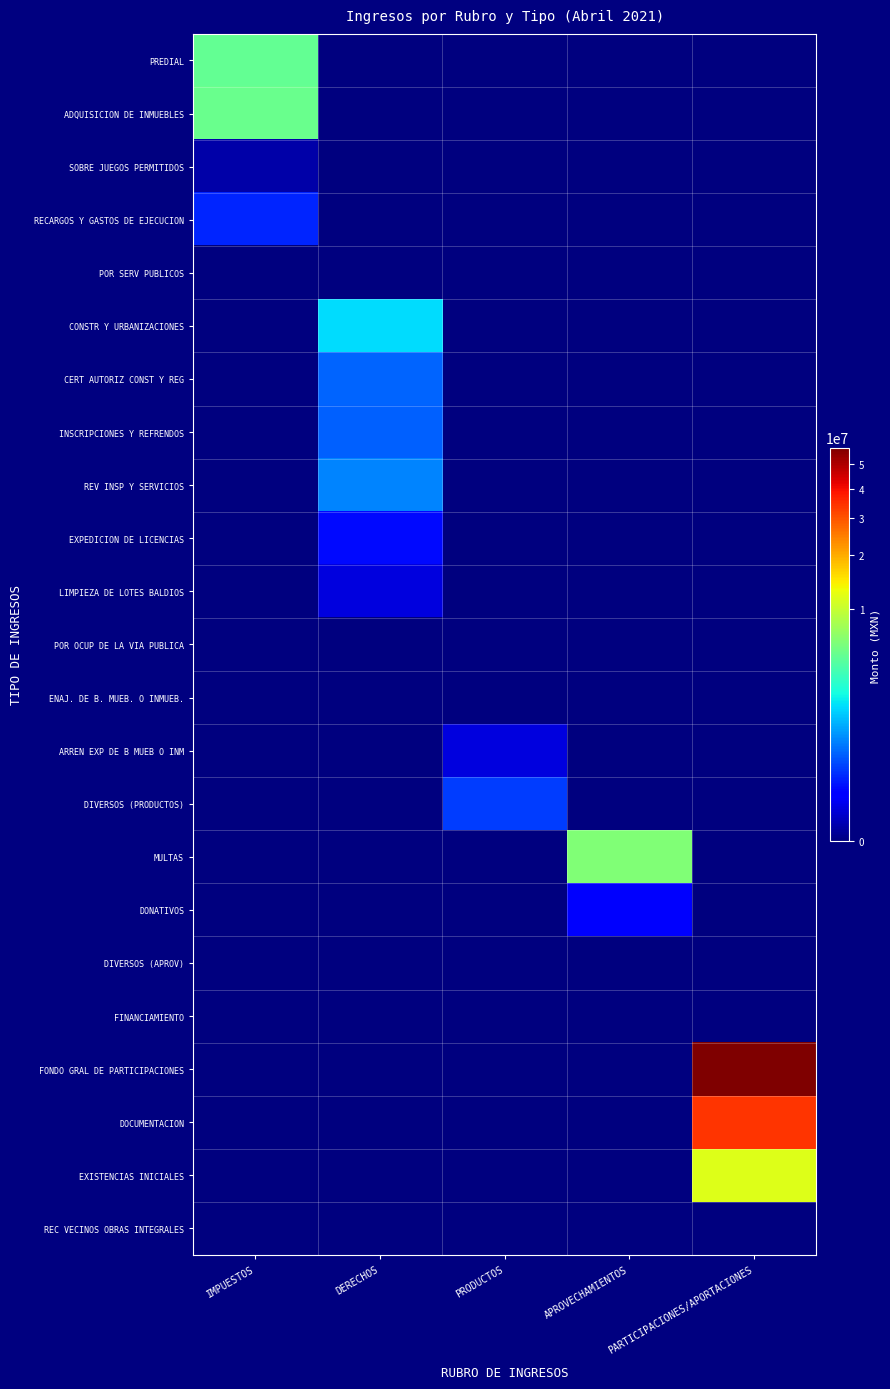

What is the difference between the highest and lowest values at DERECHOS?

1623498.2